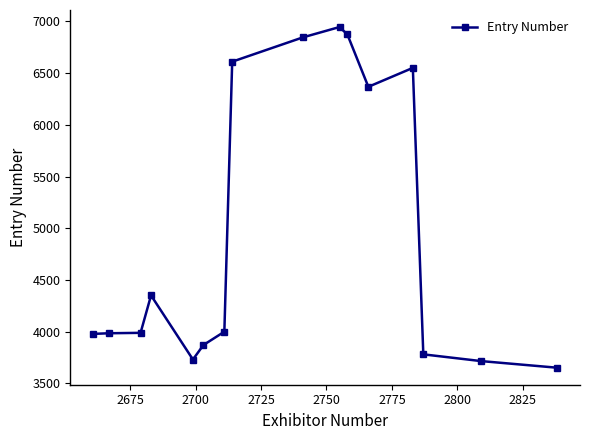

What is the difference between the second highest and minimum values?

3222